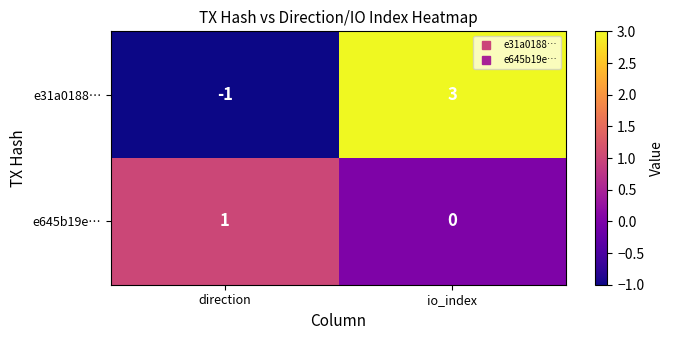

The e31a0188… series shows 1 at io_index. True or false?

False